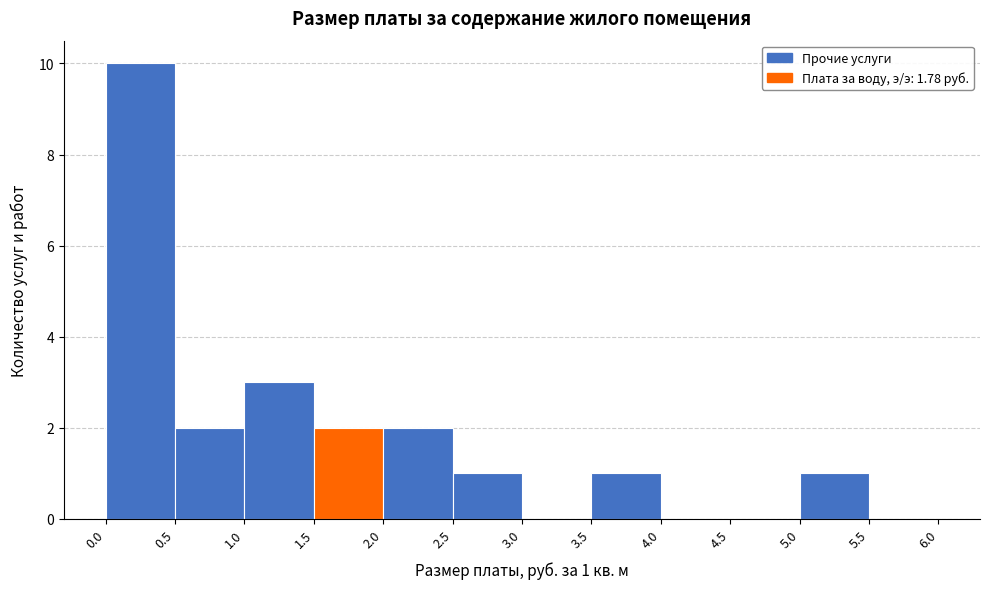

Over which range of the x-axis is the bar tallest?

0.0 to 0.5